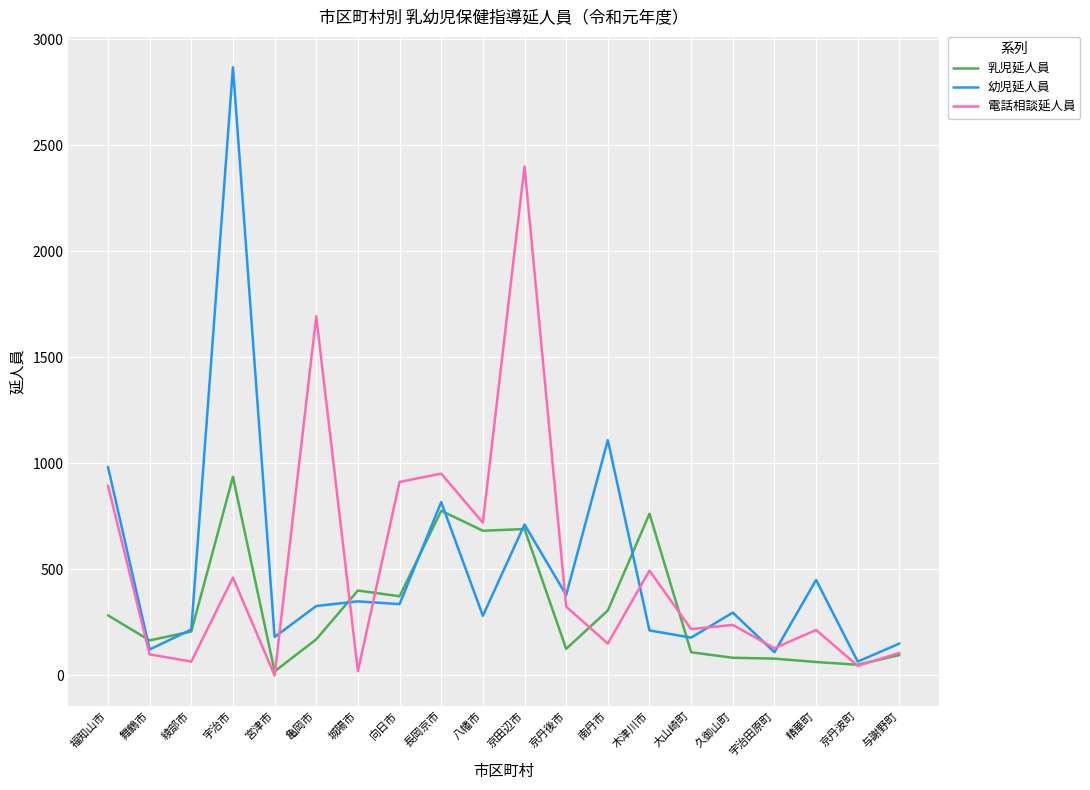

At which category does the chart reach its peak across all series?

宇治市